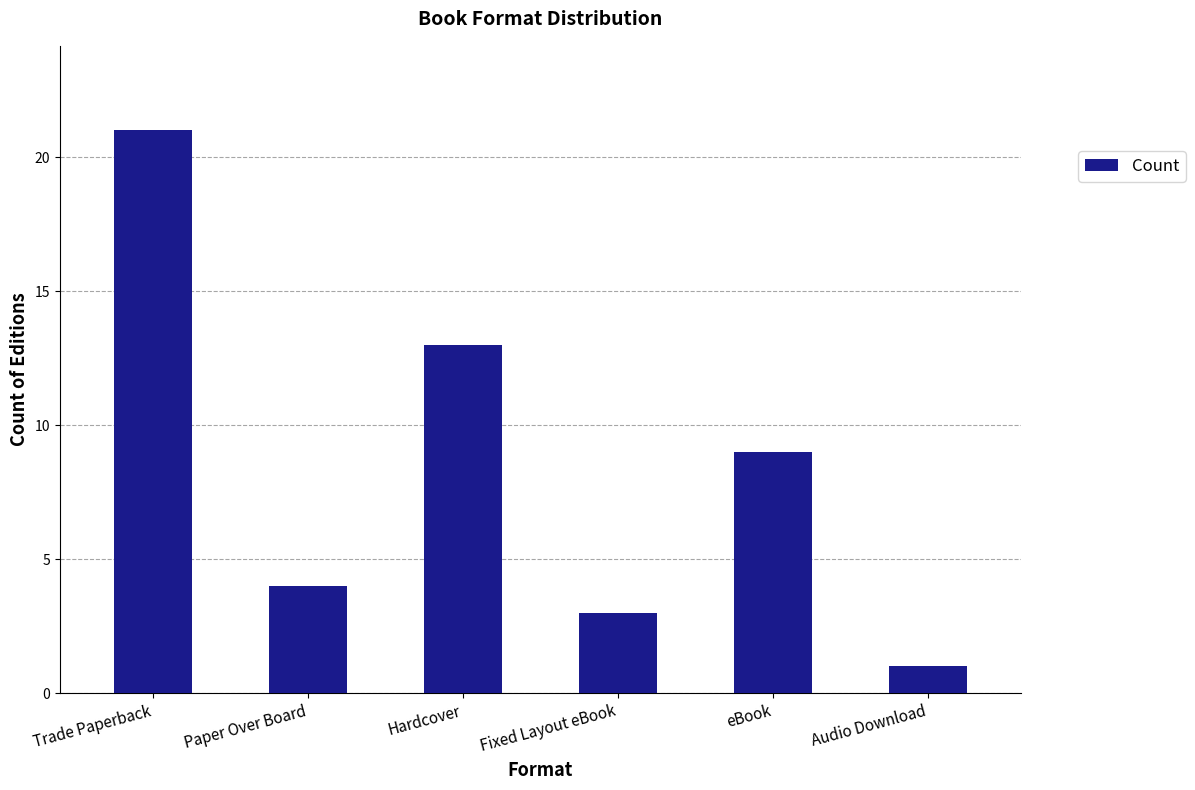

What is the difference between the second highest and minimum values?

12